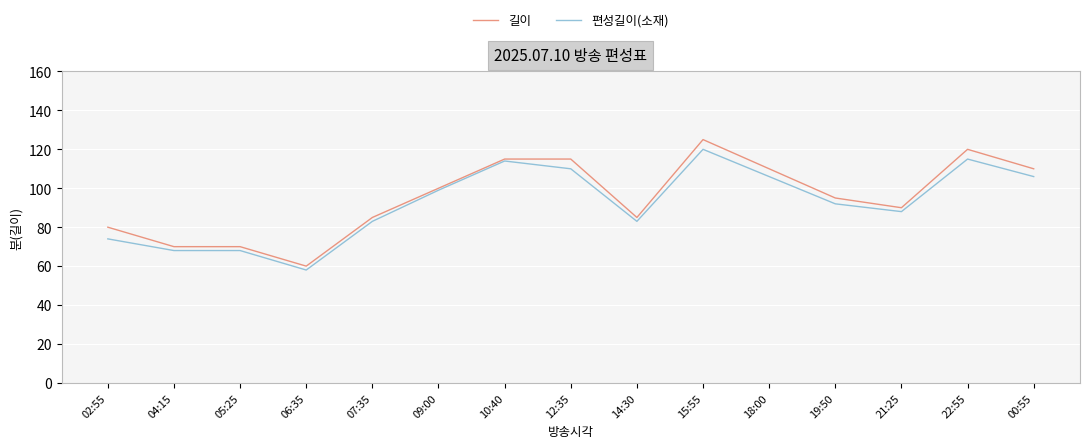

What is the lowest value of the 편성길이(소재) series?

58